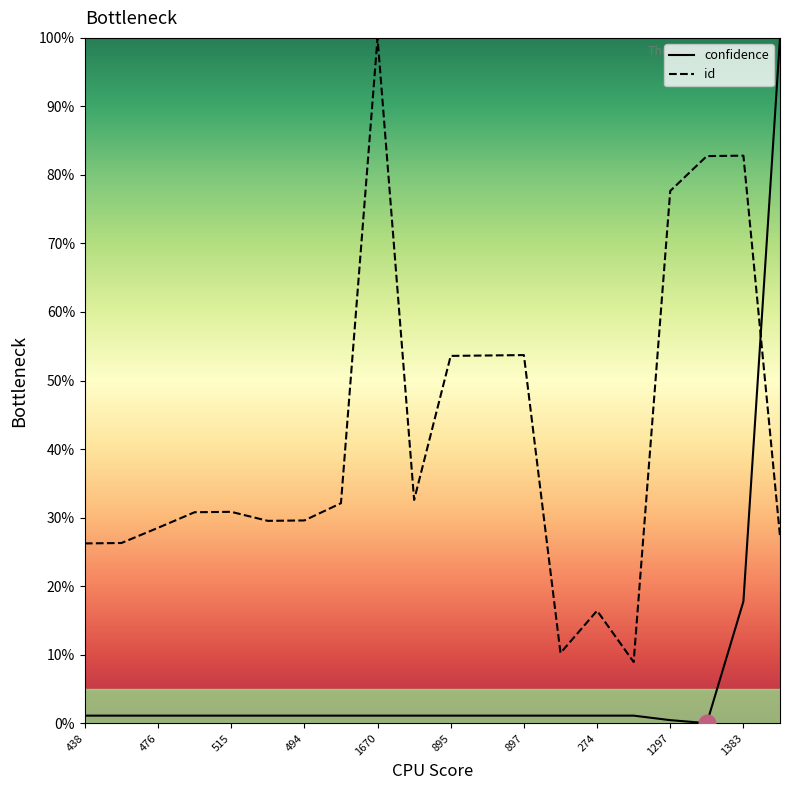

Which series has the largest total across all categories?

id